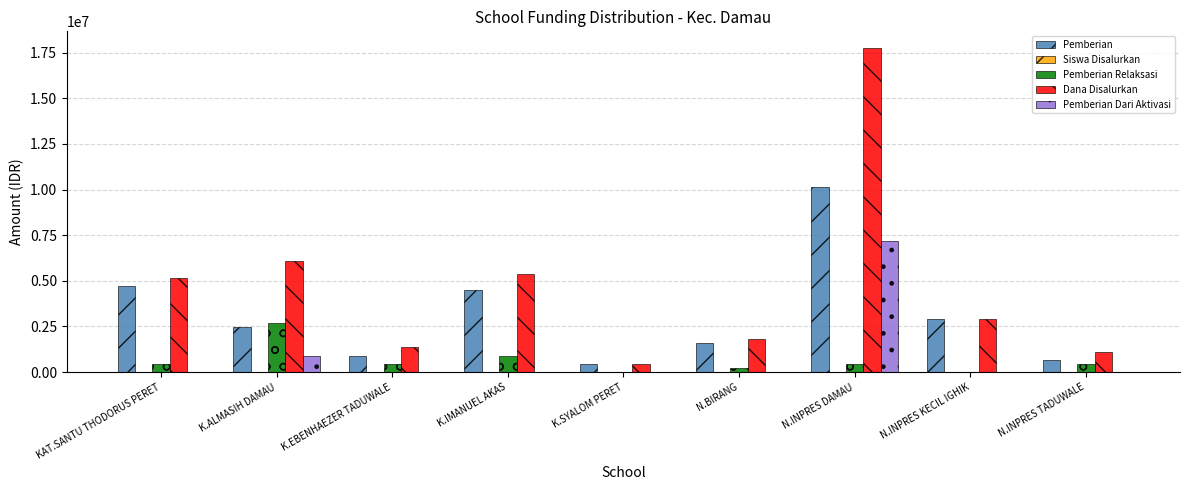

The Pemberian series shows 4725000 at KAT.SANTU THODORUS PERET. True or false?

True